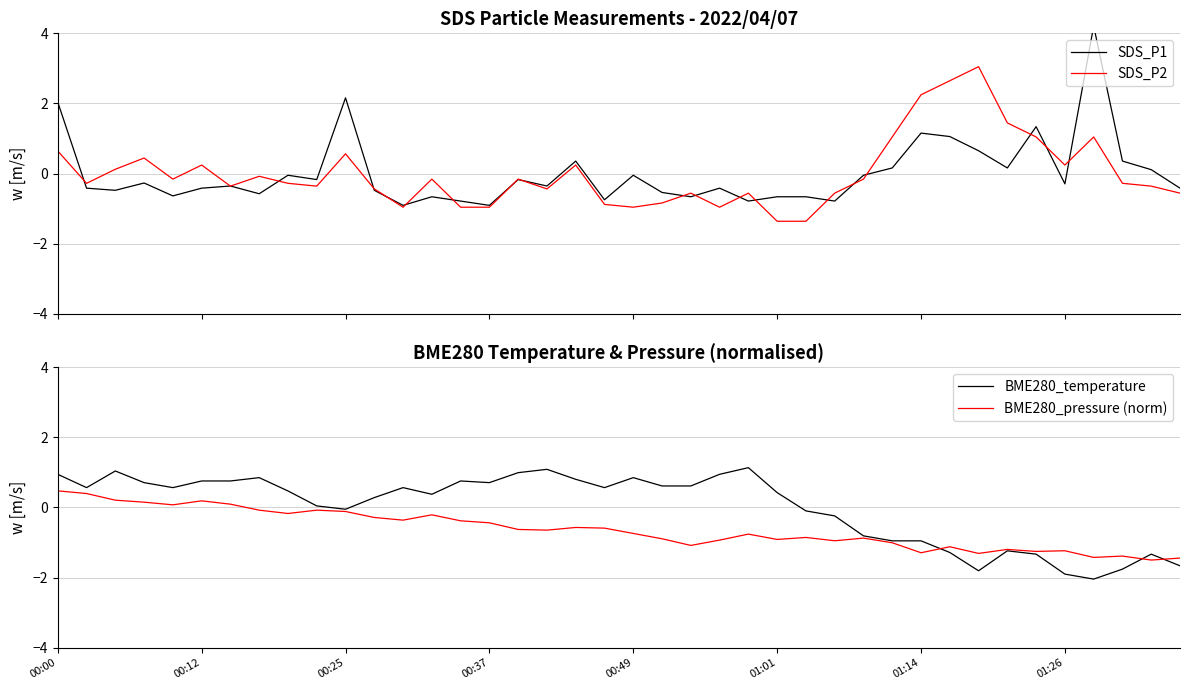

What is the highest value of the SDS_P2 series?

3.0